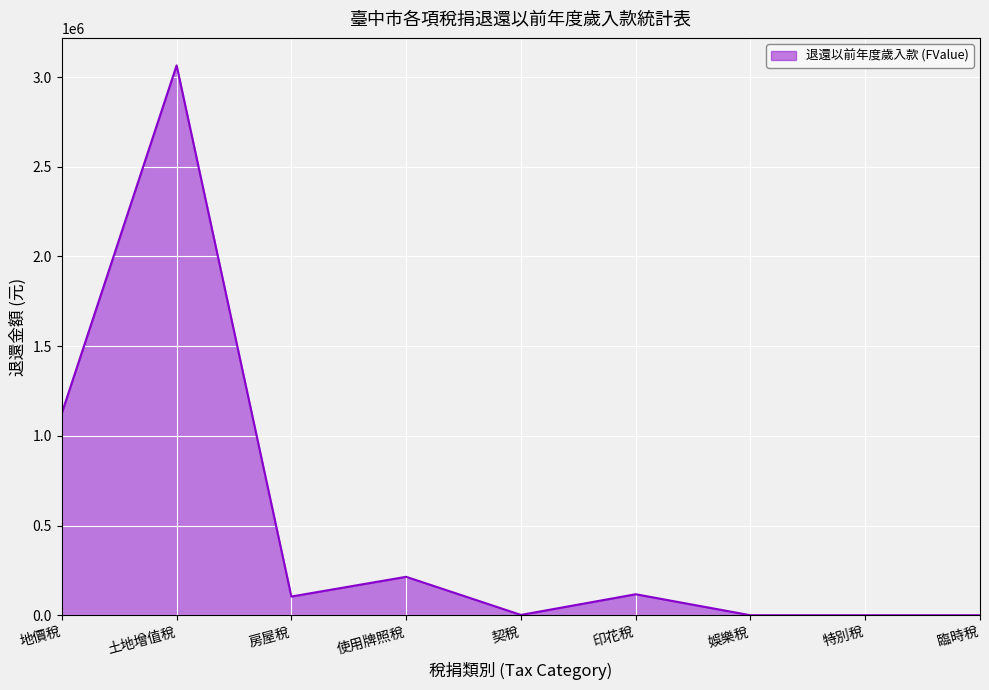

Where does the data first go above 104312?

地價稅